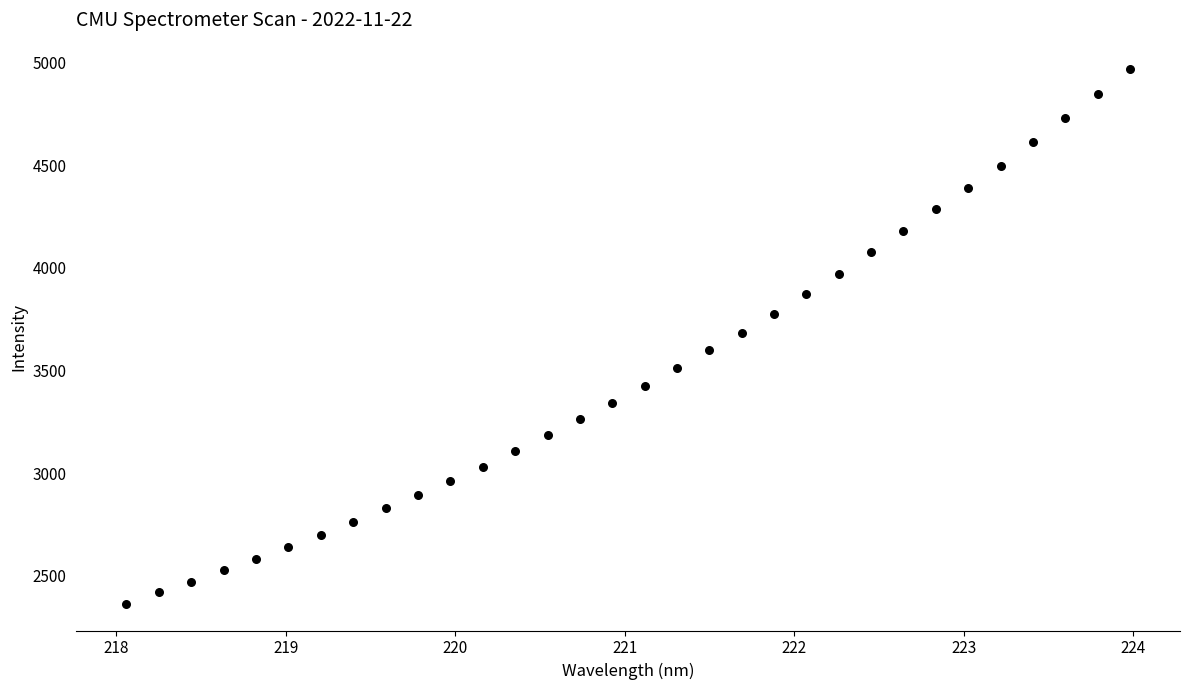

What is the range of X values (max minus min)?

5.9